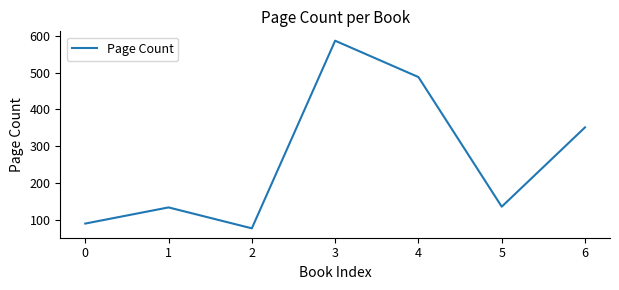

Count the number of data series in this chart.

1